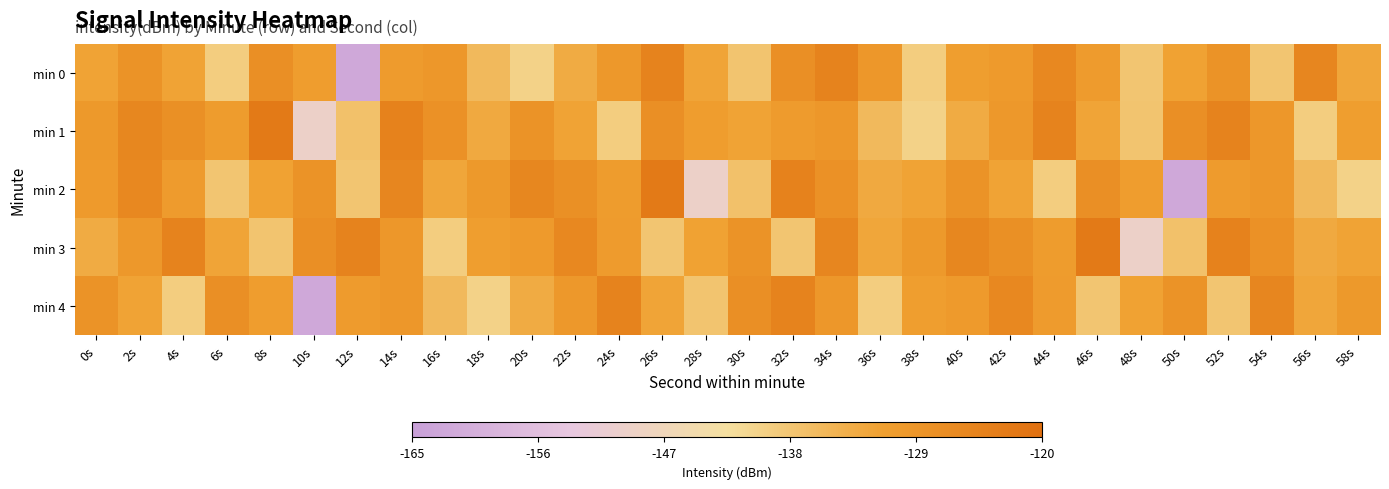

List the series in order of their peak value, highest first.

min 1, min 2, min 3, min 0, min 4